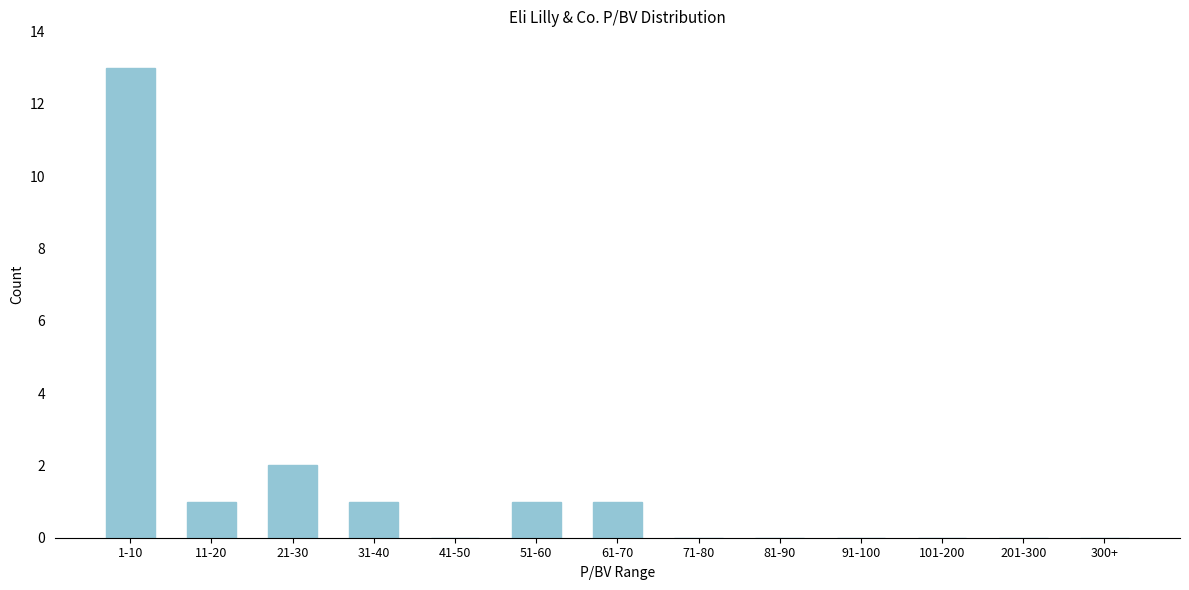

Reading left to right, what are all the values shown in this chart?

1-10=13	11-20=1	21-30=2	31-40=1	41-50=0	51-60=1	61-70=1	71-80=0	81-90=0	91-100=0	101-200=0	201-300=0	300+=0